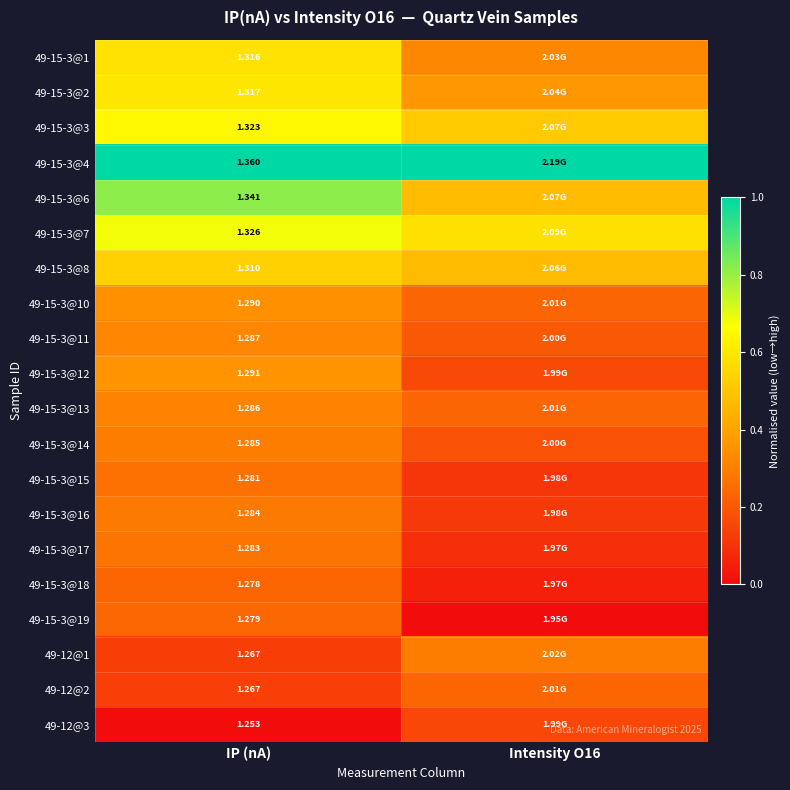

How many distinct data groups are displayed?

20